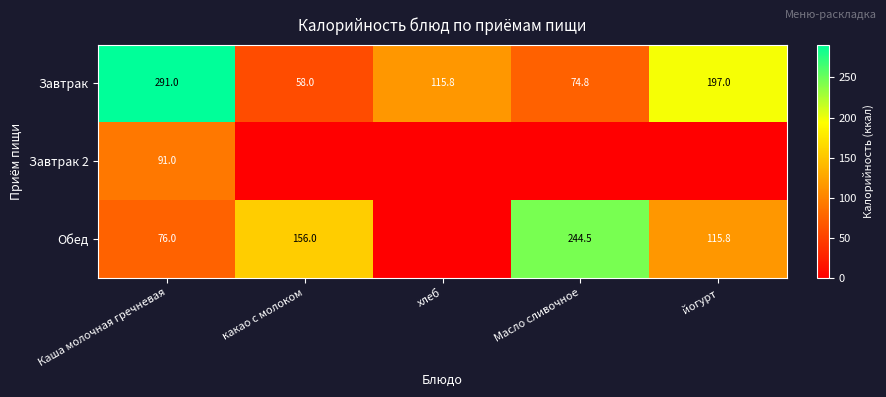

What is the difference between the second highest and second lowest values in the Завтрак series?

122.2